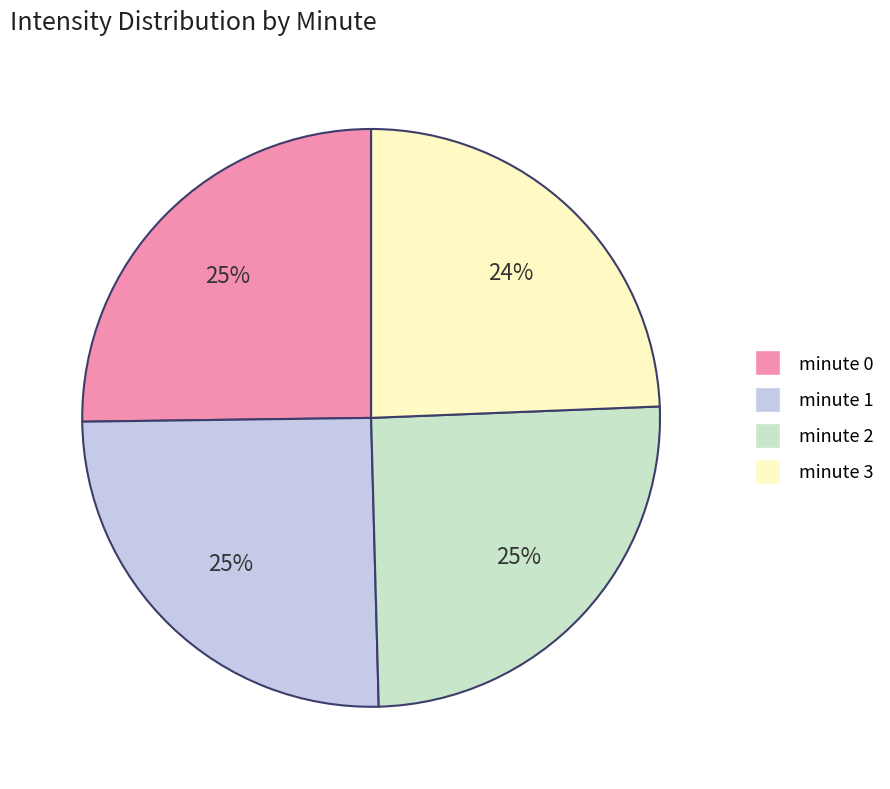

Does any single category account for the majority?

No